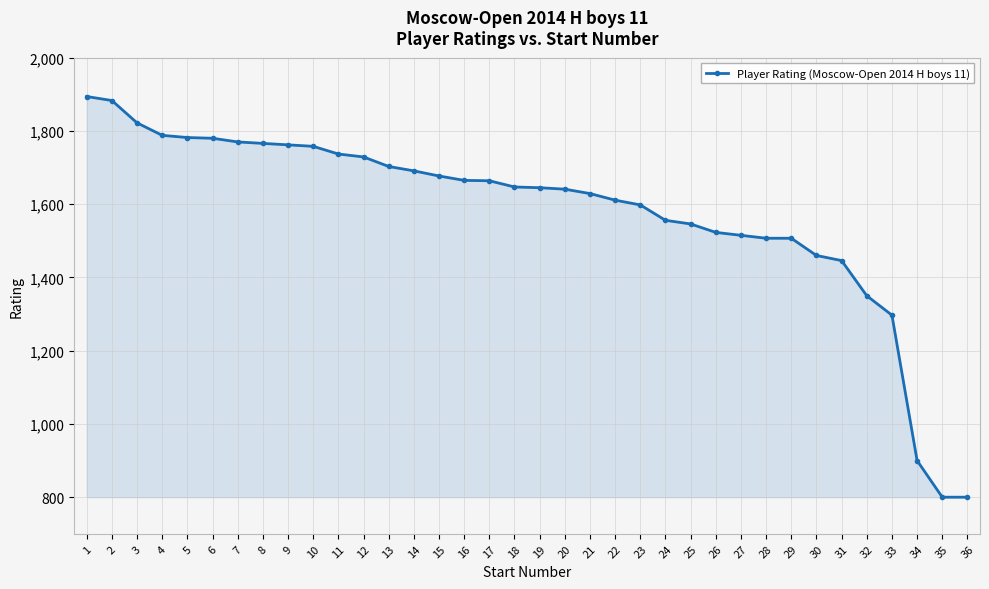

What is the ratio of the value at 20 to the value at 23?

1.0